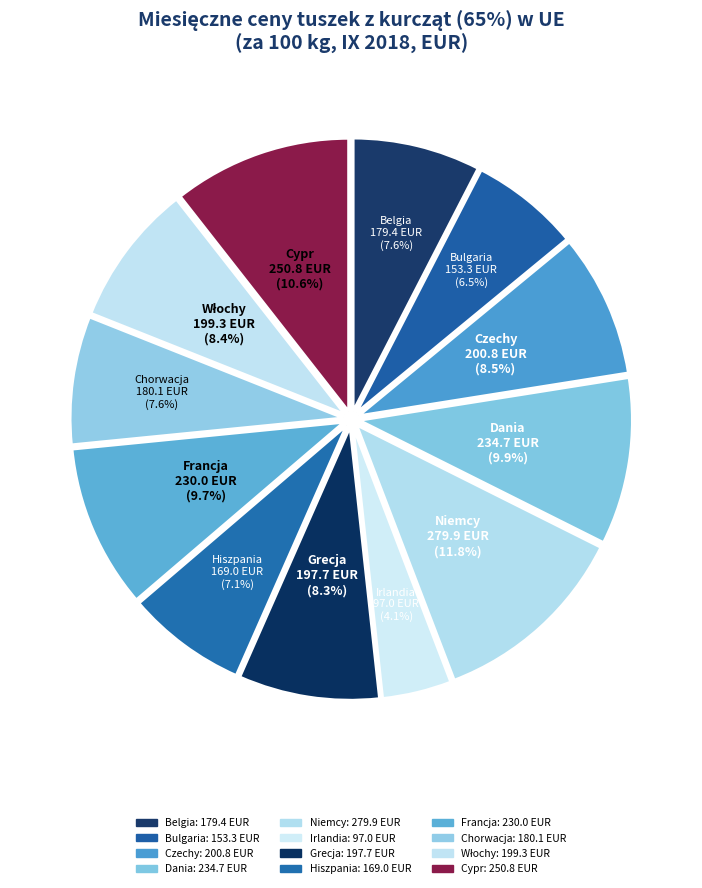

The Grecja slice represents 8% of the pie. True or false?

True